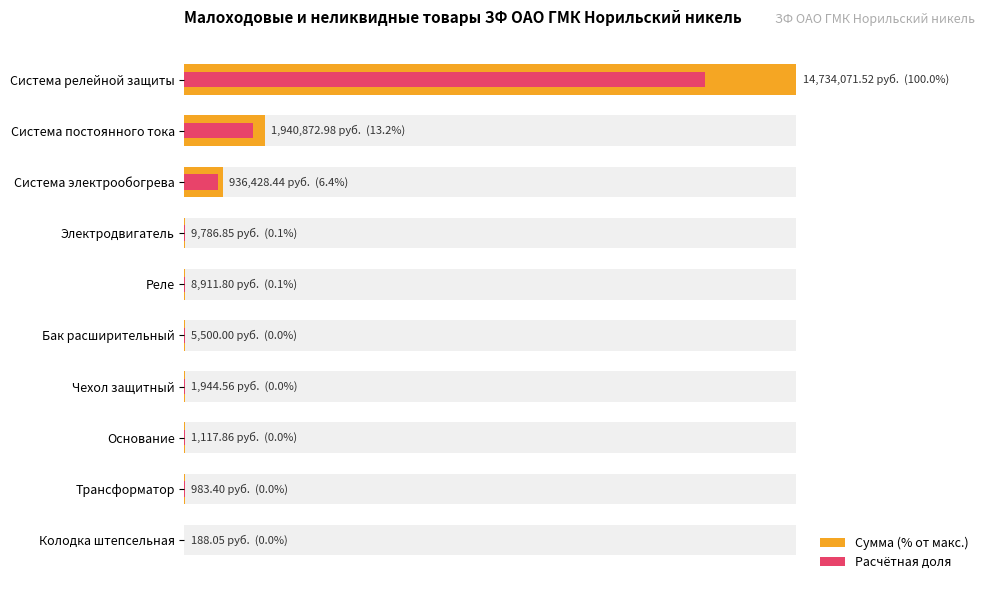

Which series has the largest range (max minus min)?

Сумма (% от макс.)